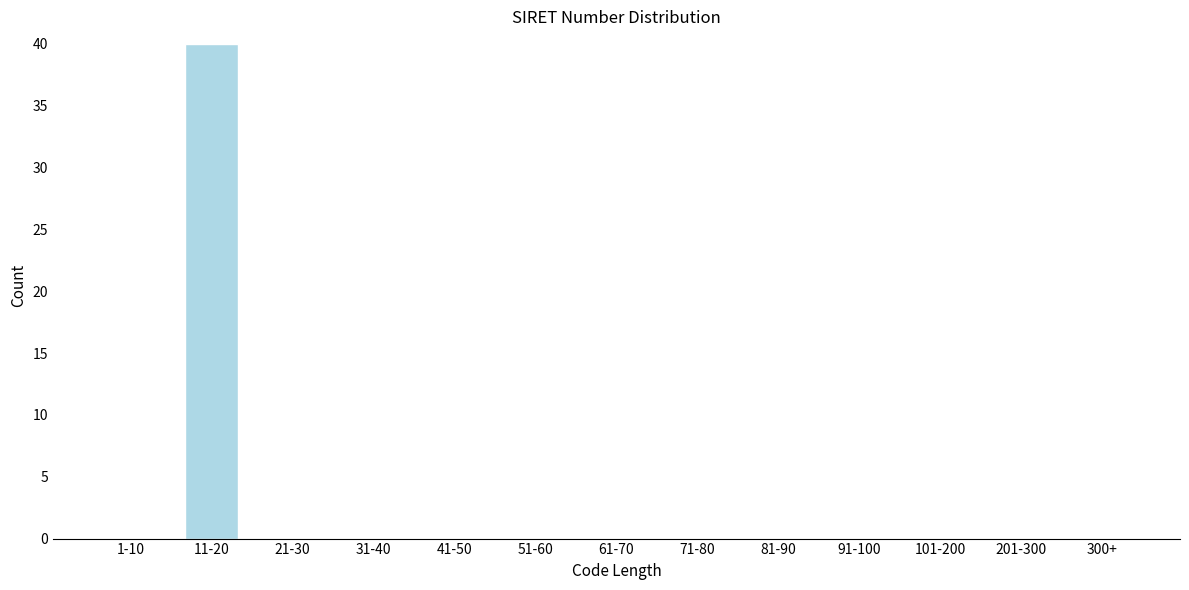

Reading left to right, list all the values displayed in this chart.

1-10=0	11-20=40	21-30=0	31-40=0	41-50=0	51-60=0	61-70=0	71-80=0	81-90=0	91-100=0	101-200=0	201-300=0	300+=0